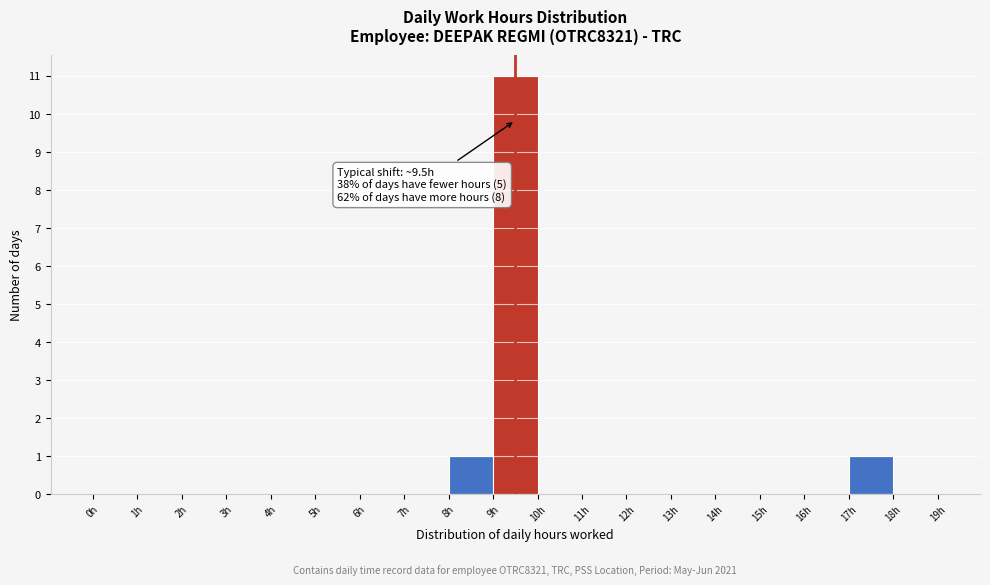

Which range on the x-axis has the tallest bar?

9 to 10